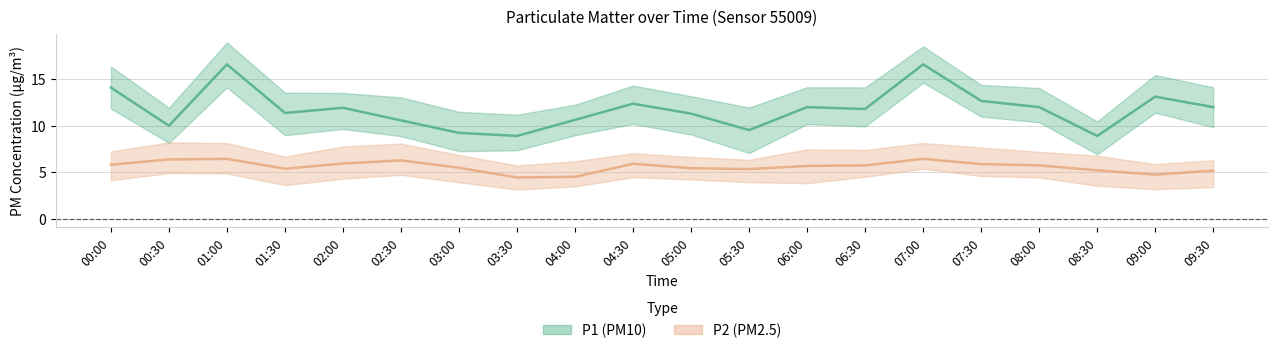

What is the average value of the P1 (PM10) series?

11.8